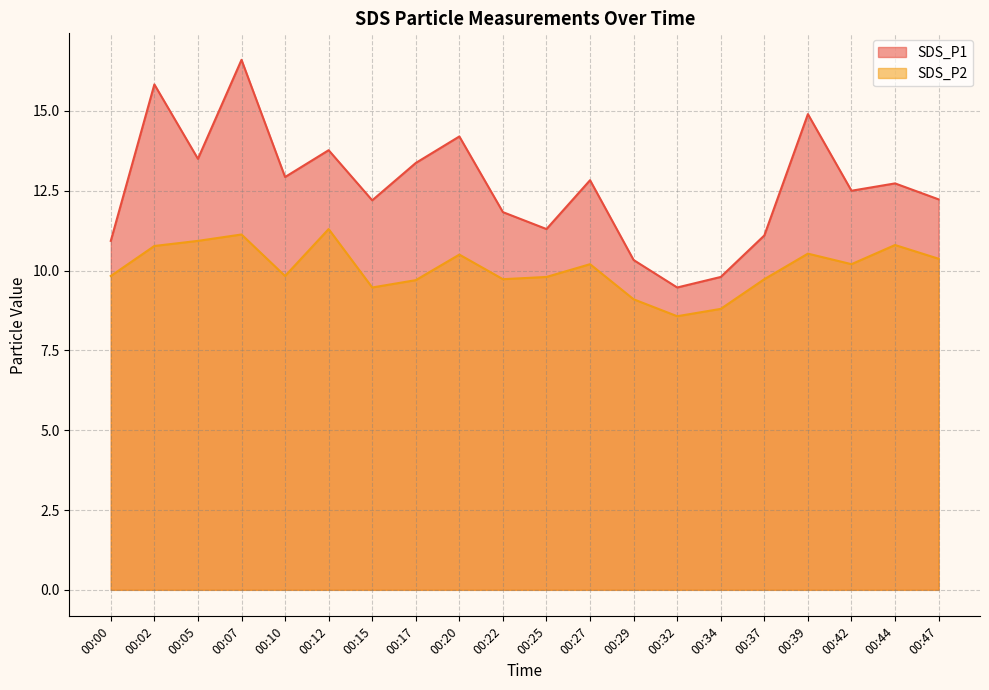

Rank the series by their average value, from highest to lowest.

SDS_P1, SDS_P2